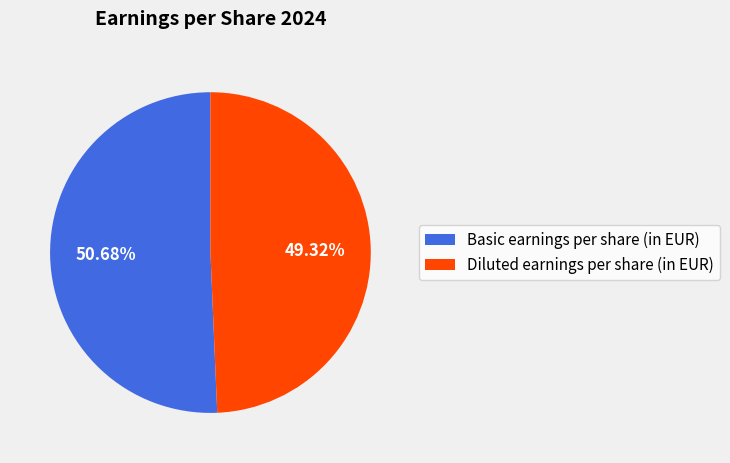

To the nearest percent, what is the average slice percentage?

50%